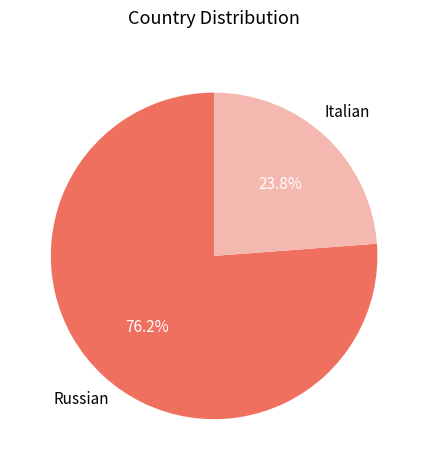

Does any single category account for the majority?

Yes